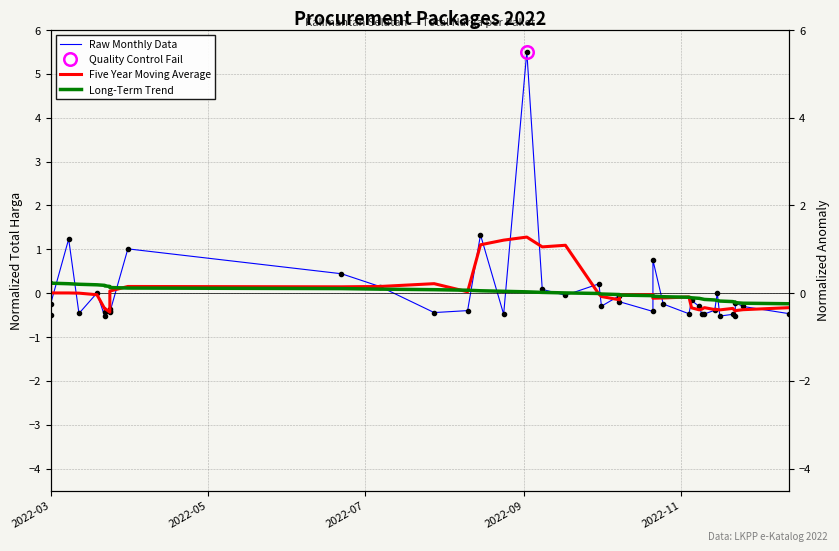

In Raw Monthly Data, how many points are lower than both neighbors (excluding endpoints)?

12